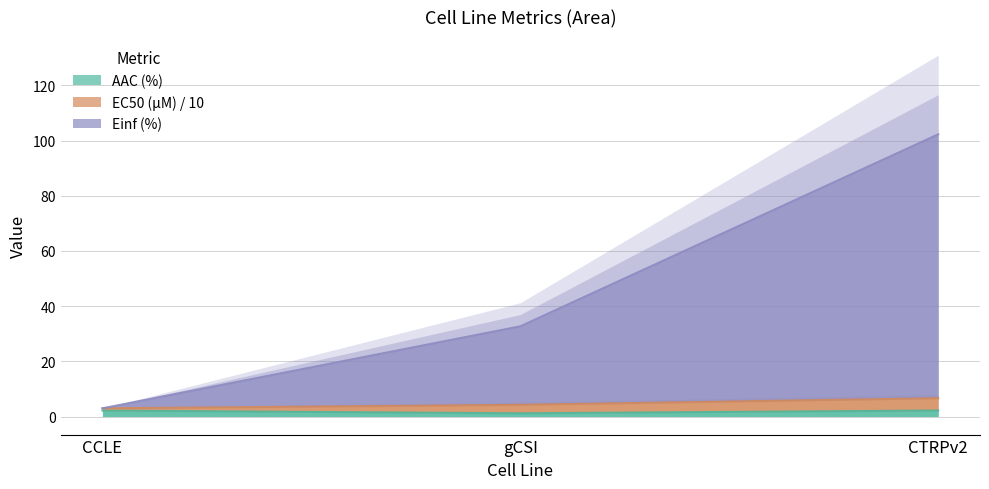

True or false: AAC (%) has a value of 1.2 at gCSI.

True